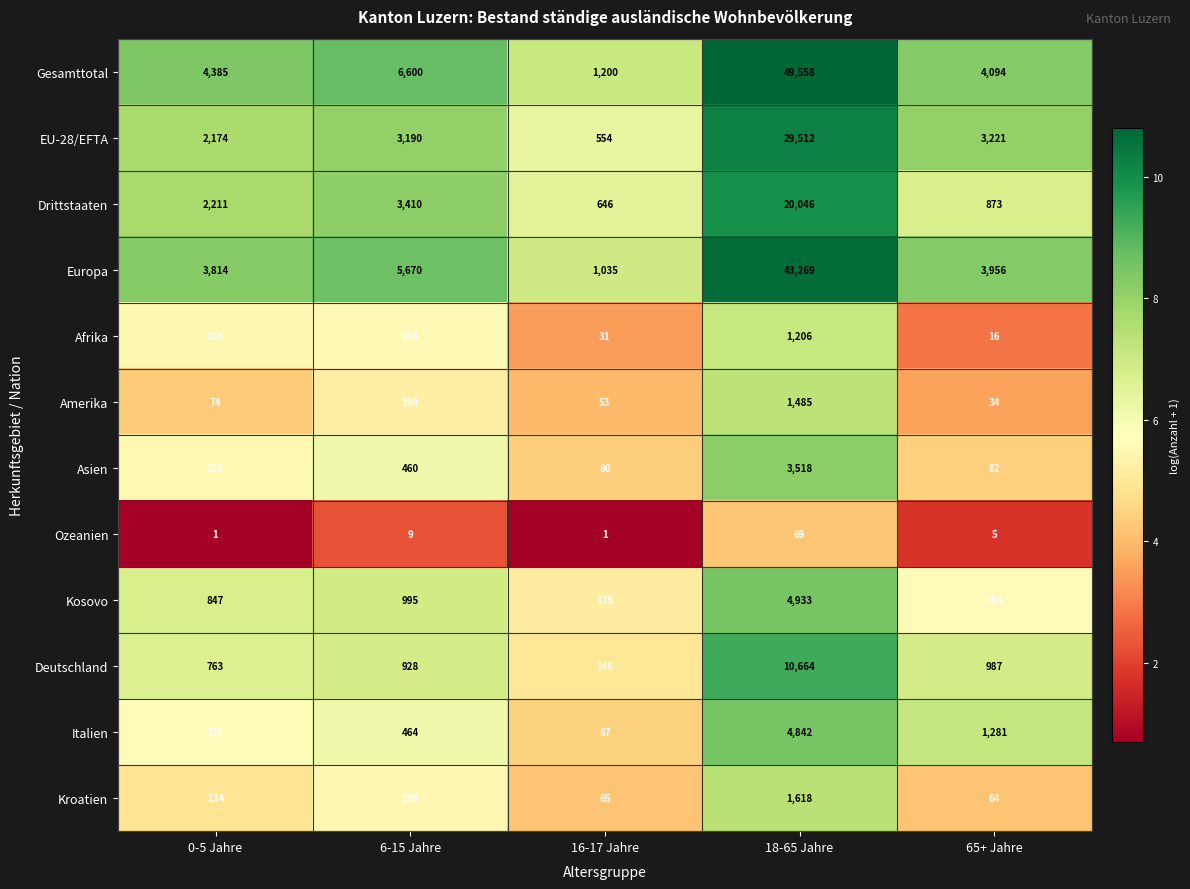

What is the maximum value shown in the chart?

49558